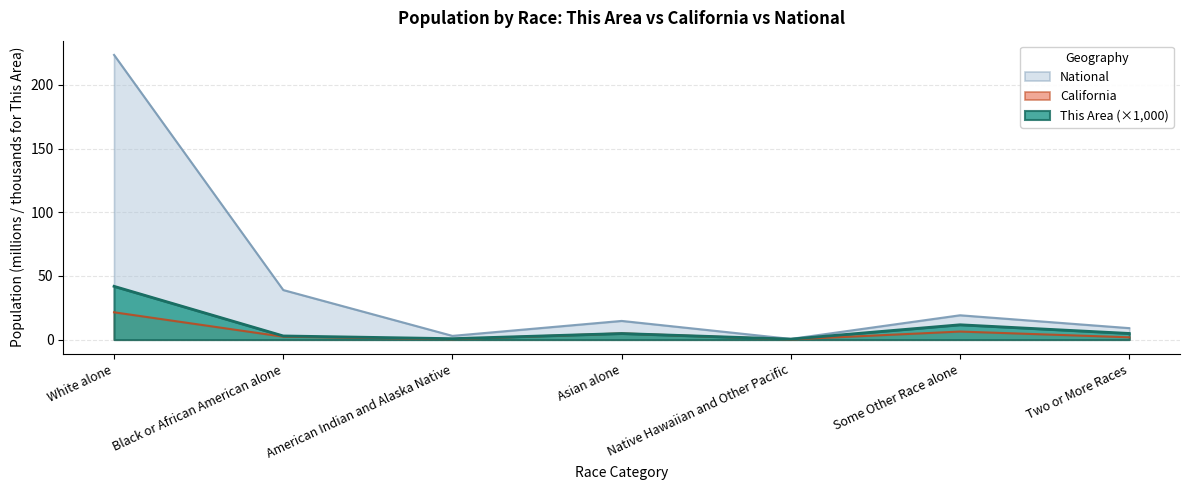

Which category has the highest value in the National series?

White alone